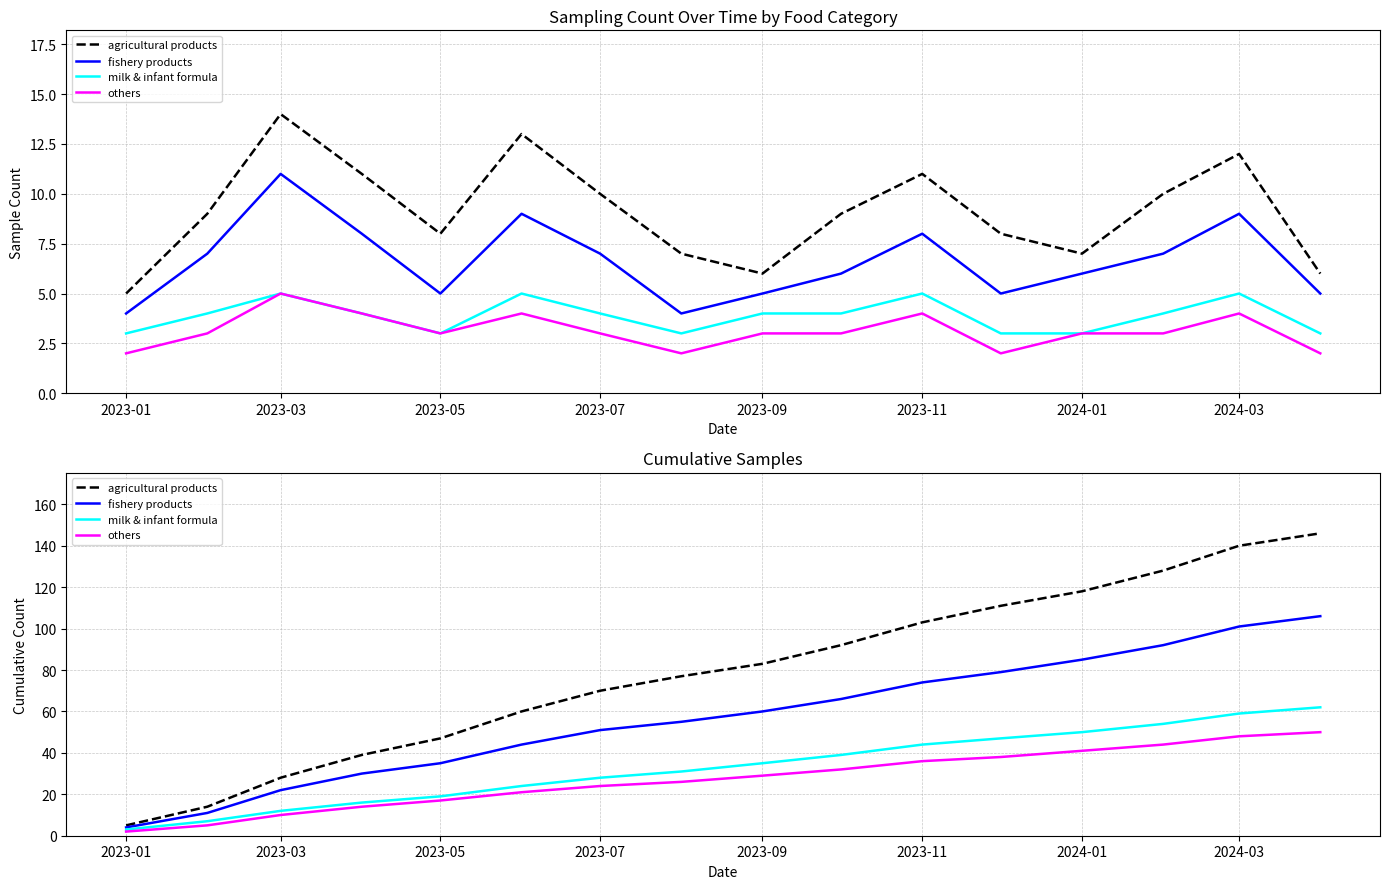

What is the smallest value displayed?

2